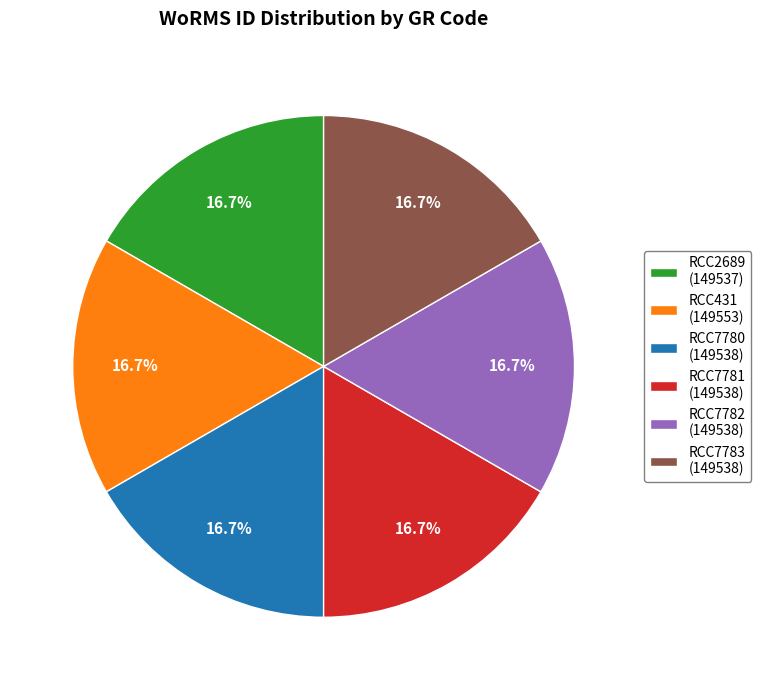

The RCC7781 slice represents 17% of the pie. True or false?

True